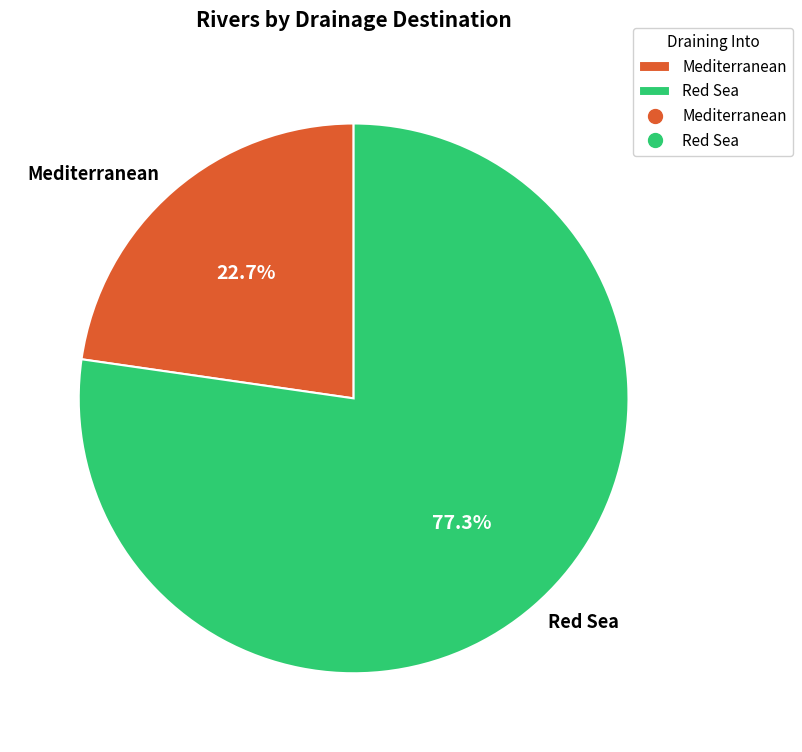

Combined, do Red Sea and Mediterranean account for over 50%?

Yes